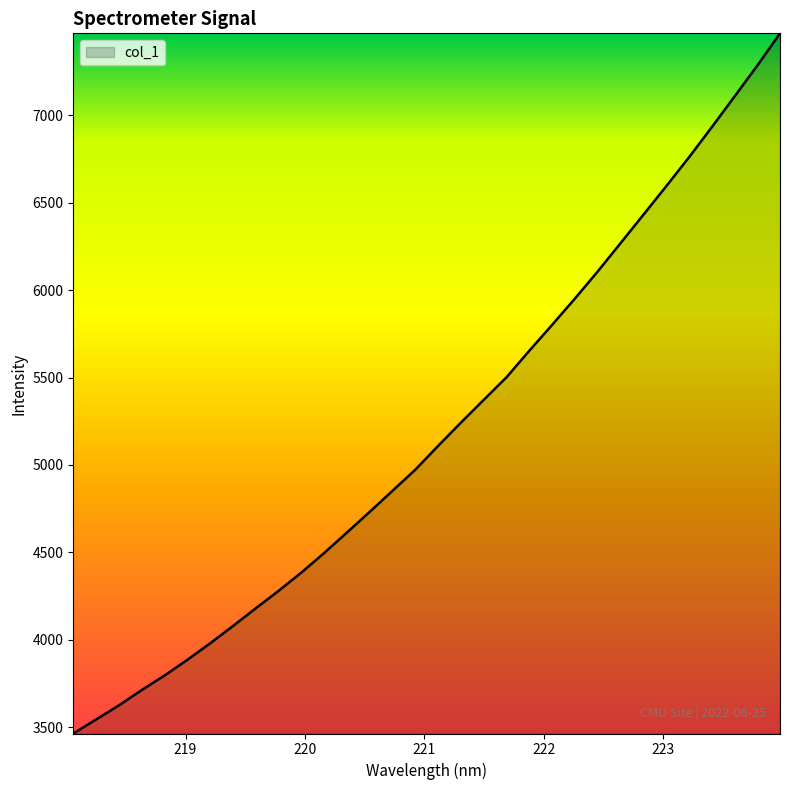

What is the greatest value displayed?

7469.4